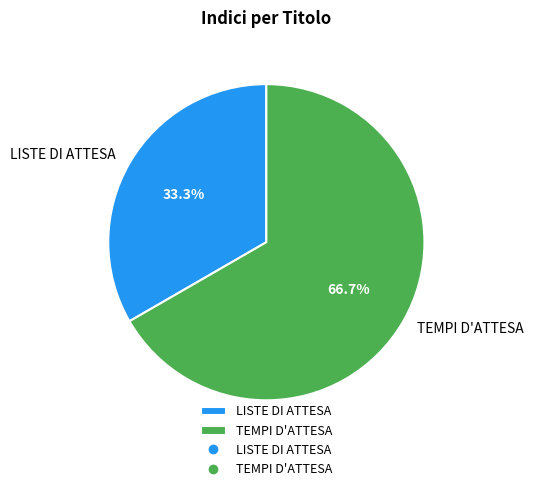

To the nearest percent, what percentage of the pie is TEMPI D'ATTESA?

67%